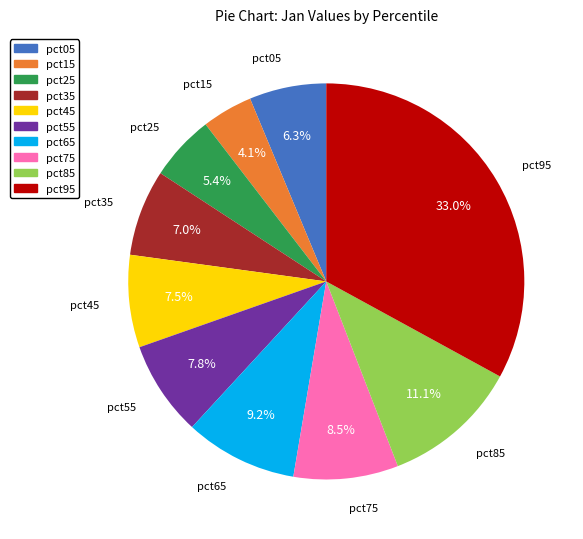

Which slice is the largest?

pct95